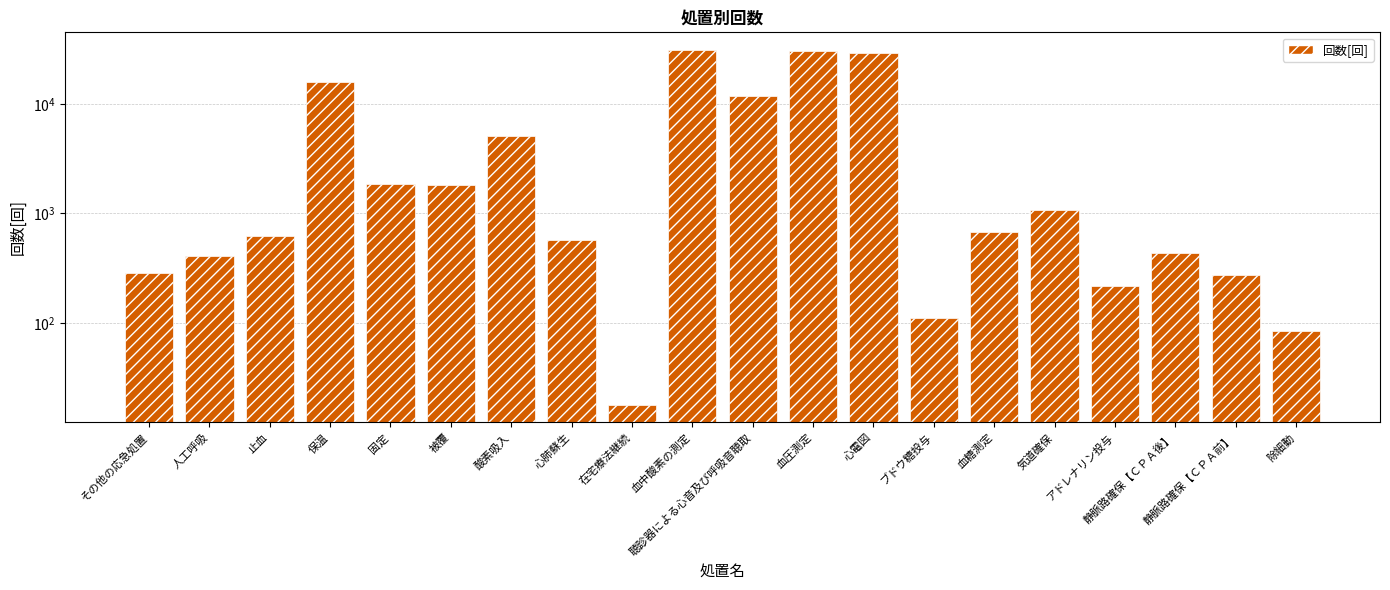

Which has a higher value, 心肺蘇生 or 心電図?

心電図